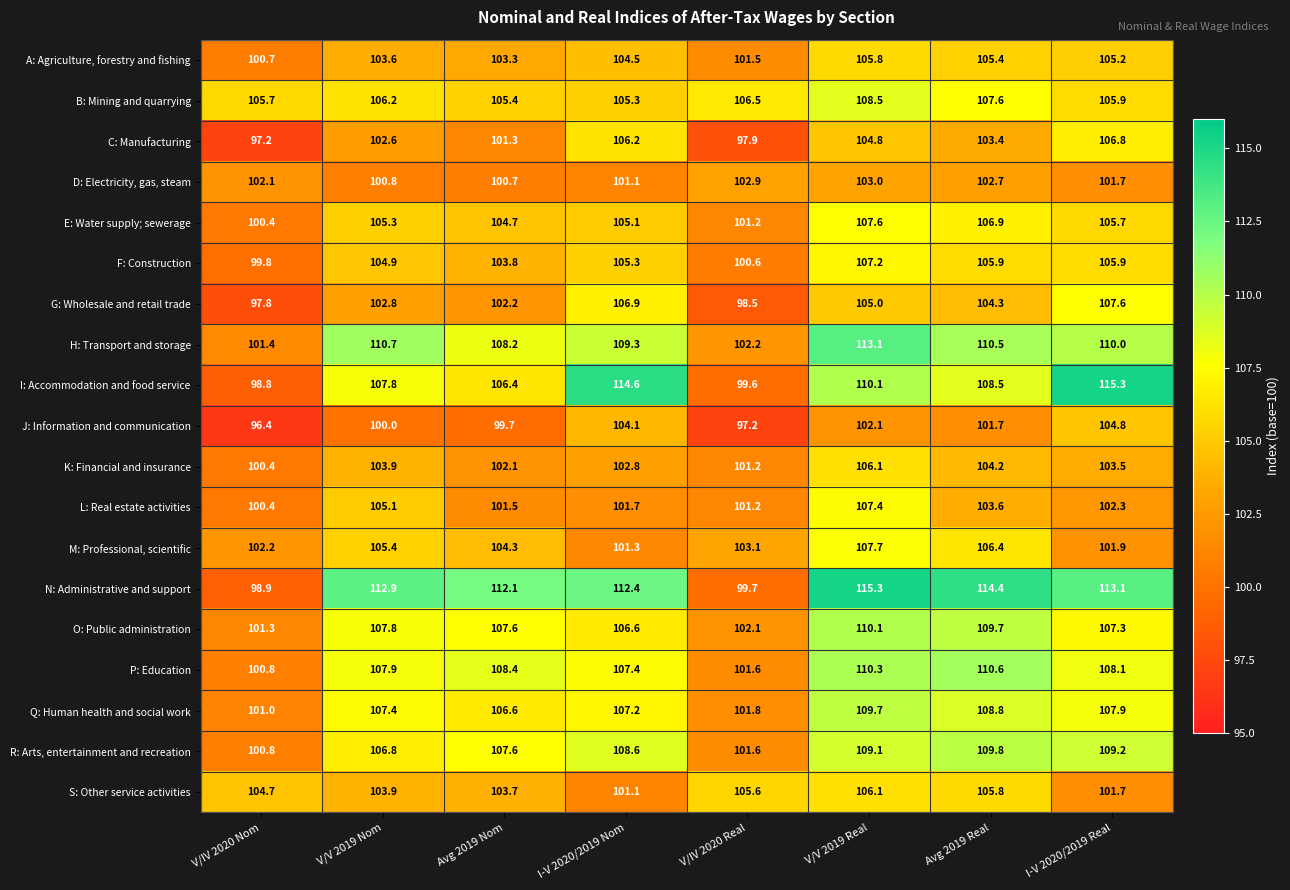

Is the value of E: Water supply; sewerage at V/IV 2020 Real greater than the value of R: Arts, entertainment and recreation at I-V 2020/2019 Real?

No